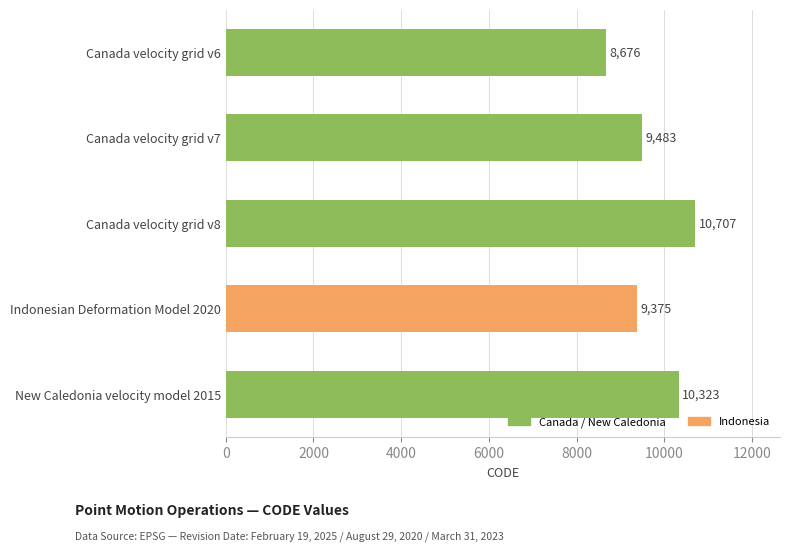

Reading bottom to top, list all the values displayed in this chart.

New Caledonia velocity model 2015=10323	Indonesian Deformation Model 2020=9375	Canada velocity grid v8=10707	Canada velocity grid v7=9483	Canada velocity grid v6=8676